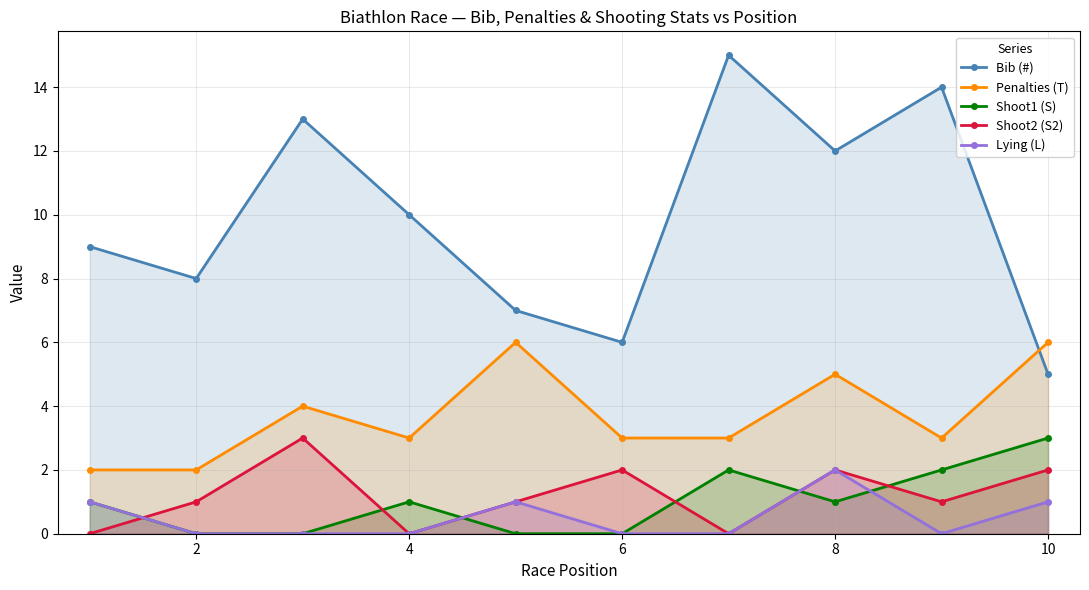

Reading left to right, extract all data points from this chart.

Bib (#): 9	8	13	10	7	6	15	12	14	5
Penalties (T): 2	2	4	3	6	3	3	5	3	6
Shoot1 (S): 1	0	0	1	0	0	2	1	2	3
Shoot2 (S2): 0	1	3	0	1	2	0	2	1	2
Lying (L): 1	0	0	0	1	0	0	2	0	1